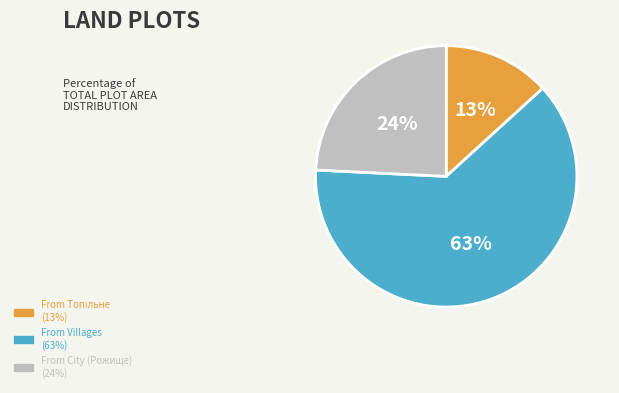

Is there a majority slice in this chart?

Yes